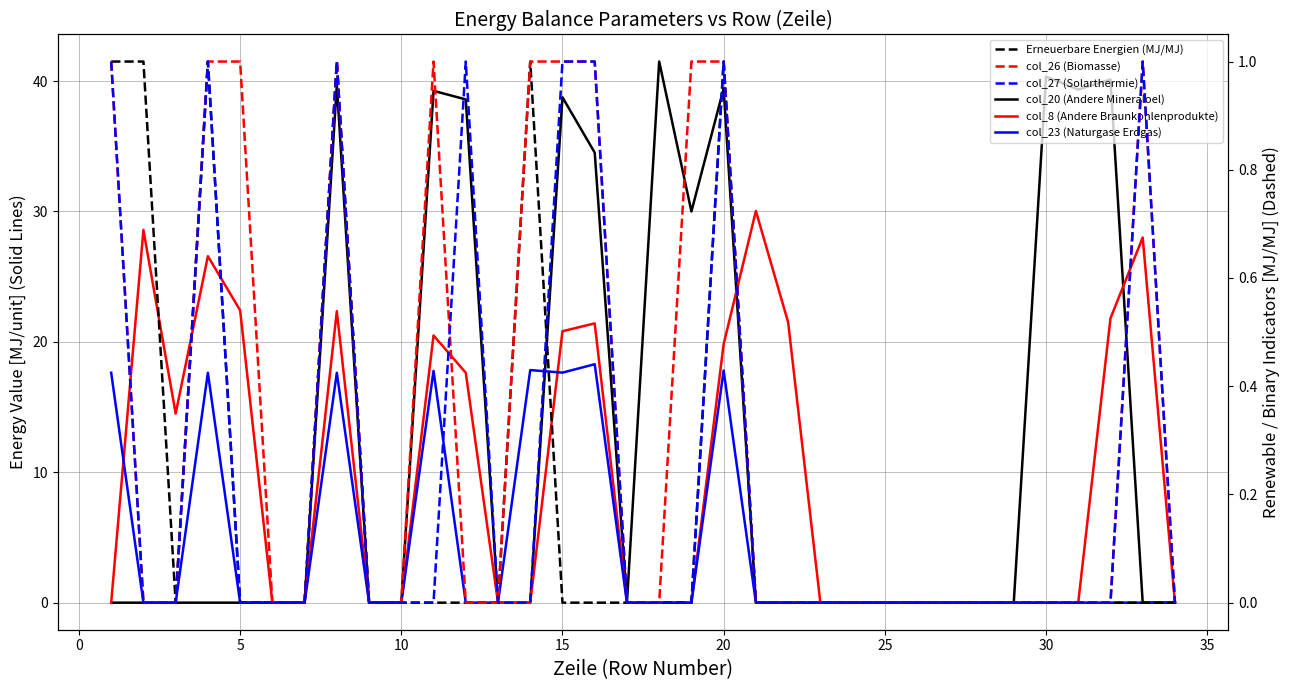

How many lines are shown in the chart?

6